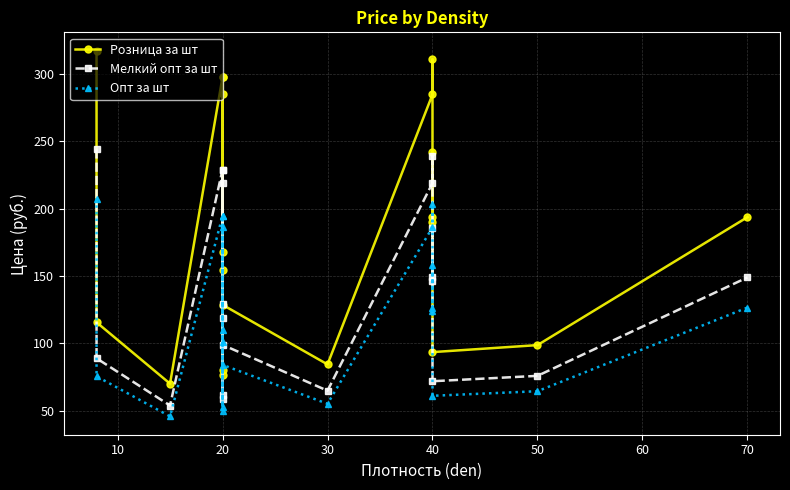

How many data points in Мелкий опт за шт are above 146?

9